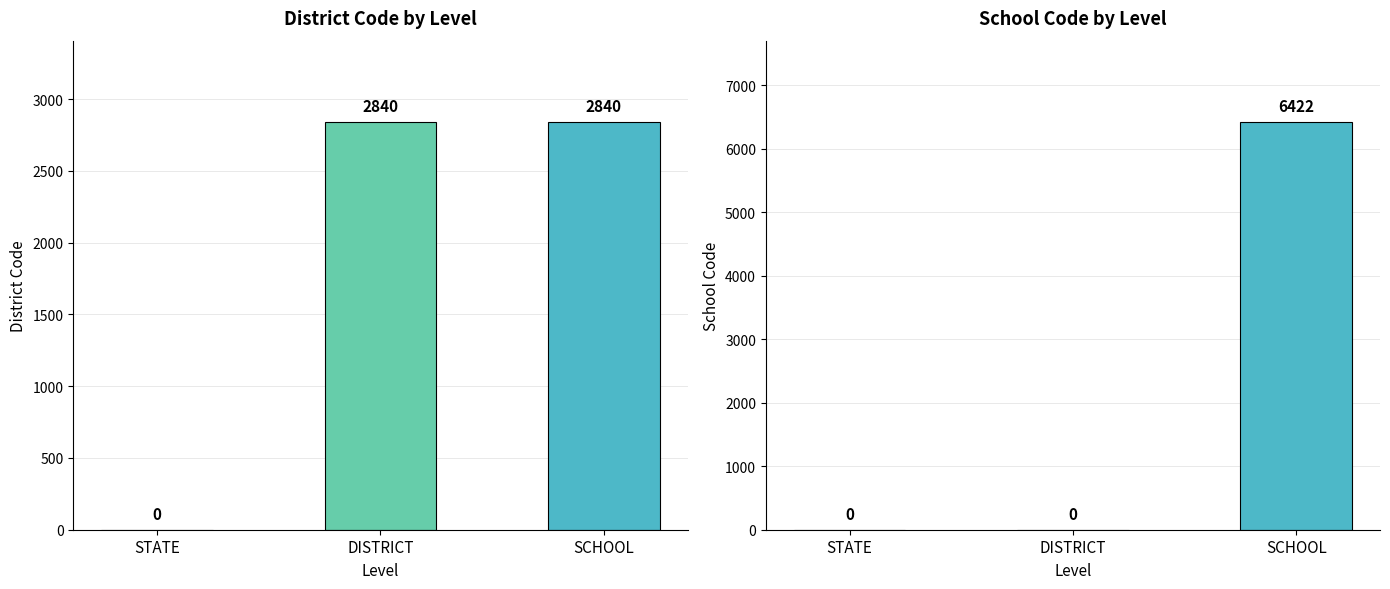

How many positive values does the District Code series have?

2